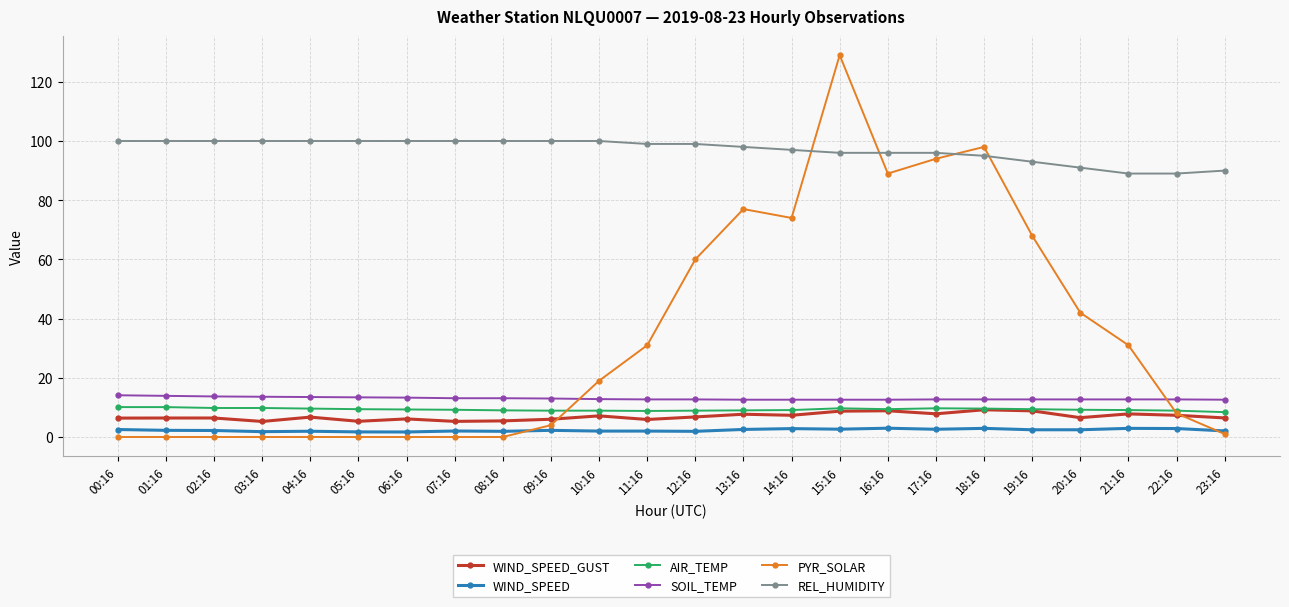

True or false: SOIL_TEMP and AIR_TEMP intersect in this chart.

False